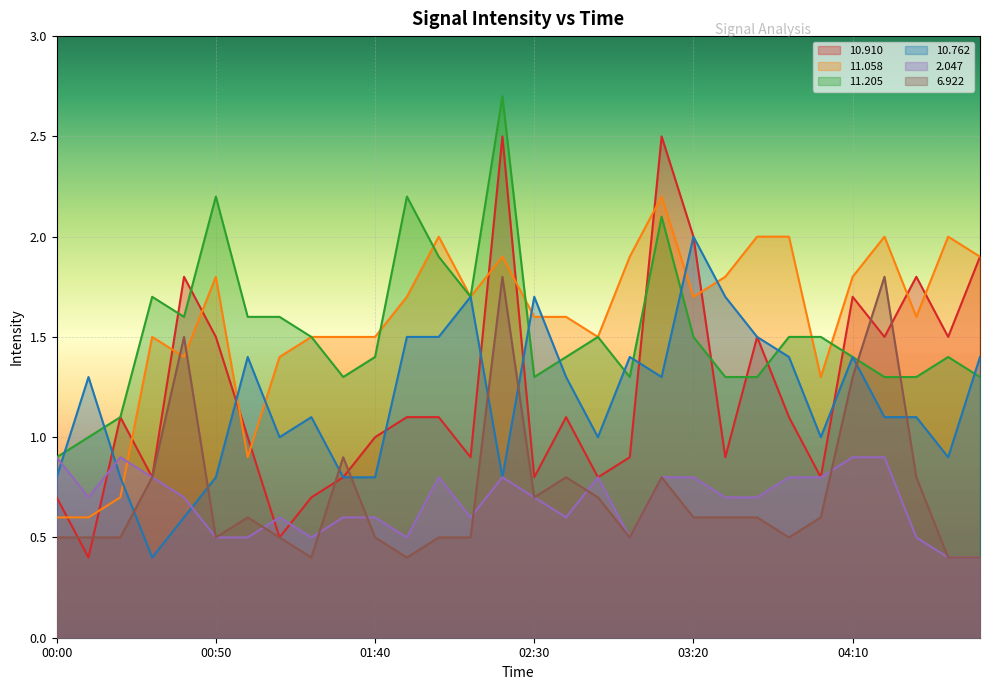

Which series has the largest total across all categories?

11.058